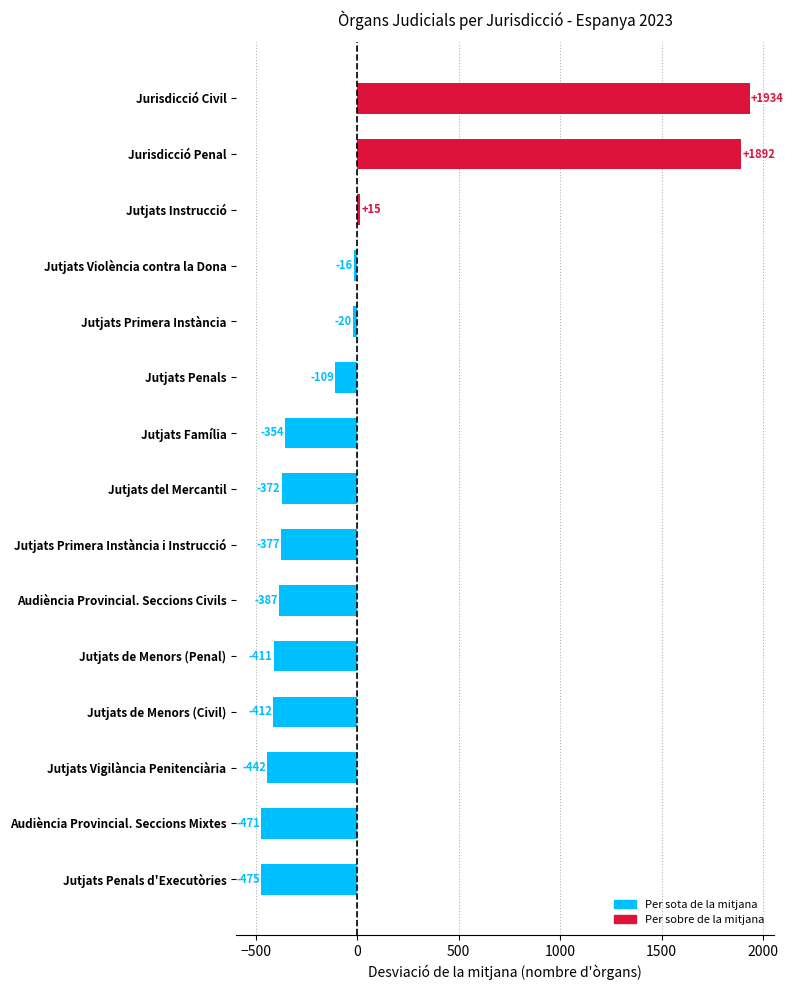

What is the greatest value displayed?

1934.3